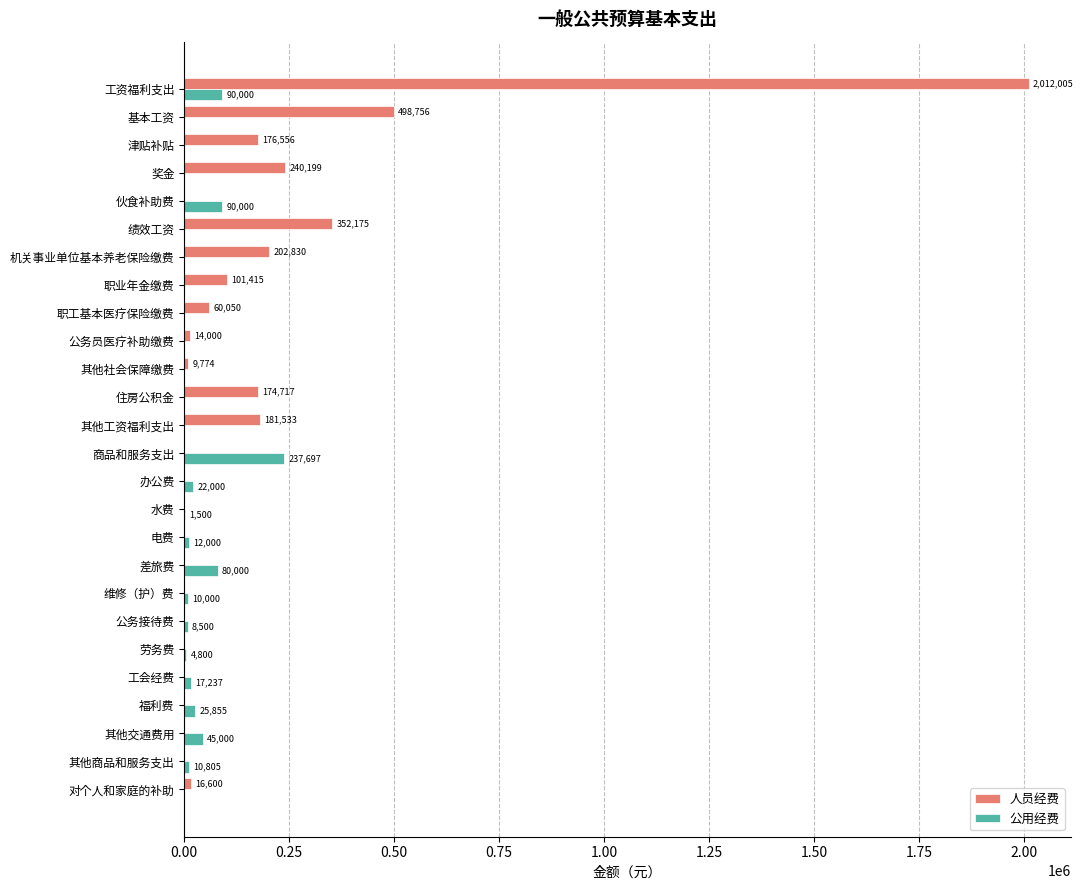

What is the sum of all 人员经费 values?

4040610.1